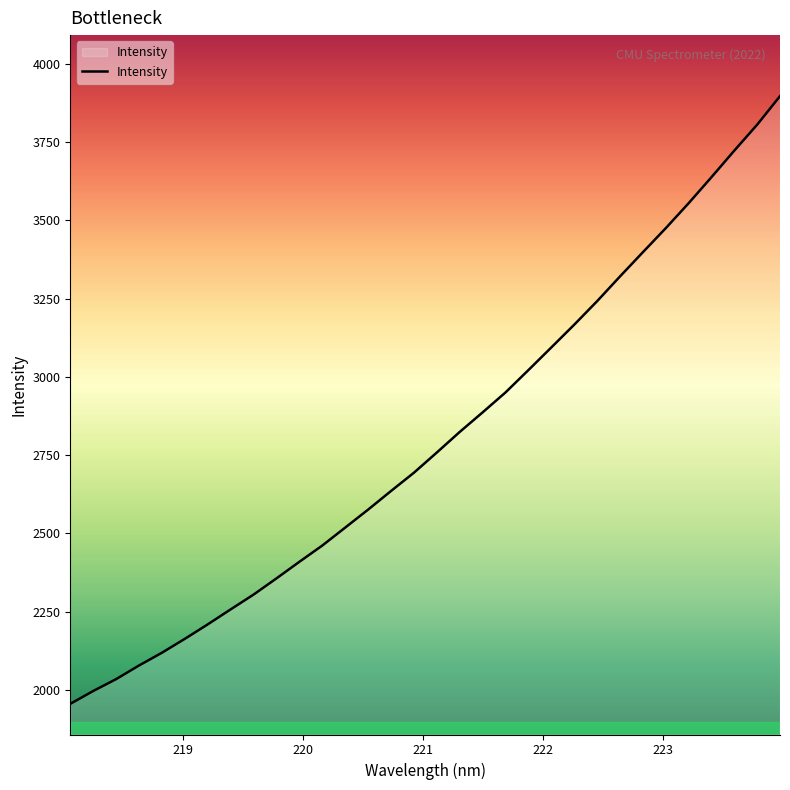

What is the maximum value shown in the chart?

3895.9